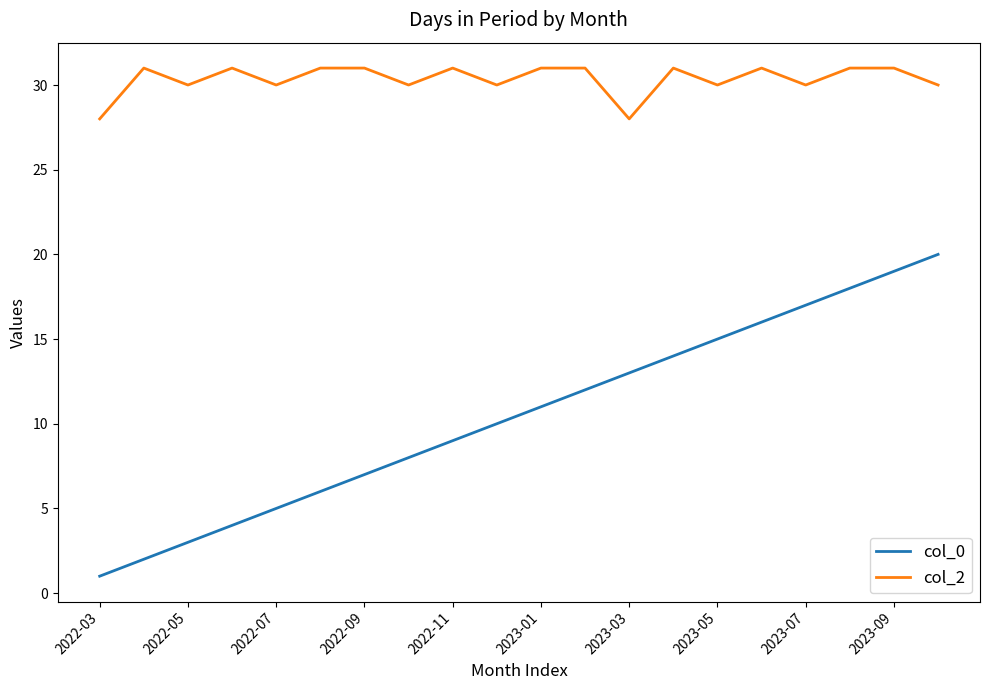

What is the difference between the maximum and minimum values in the col_0 series?

19